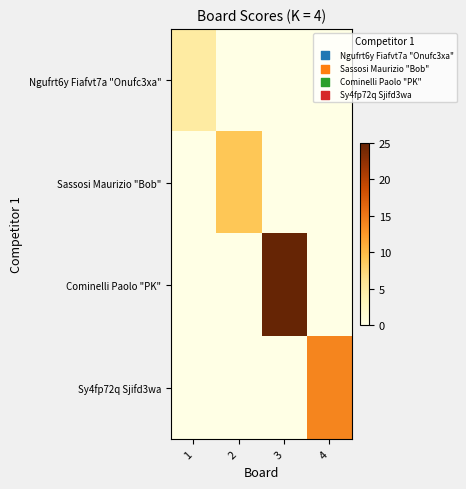

Reading left to right, what are all the values shown in this chart?

Ngufrt6y Fiafvt7a "Onufc3xa": 1=5	2=0	3=0	4=0
Sassosi Maurizio "Bob": 1=0	2=9	3=0	4=0
Cominelli Paolo "PK": 1=0	2=0	3=25	4=0
Sy4fp72q Sjifd3wa: 1=0	2=0	3=0	4=14